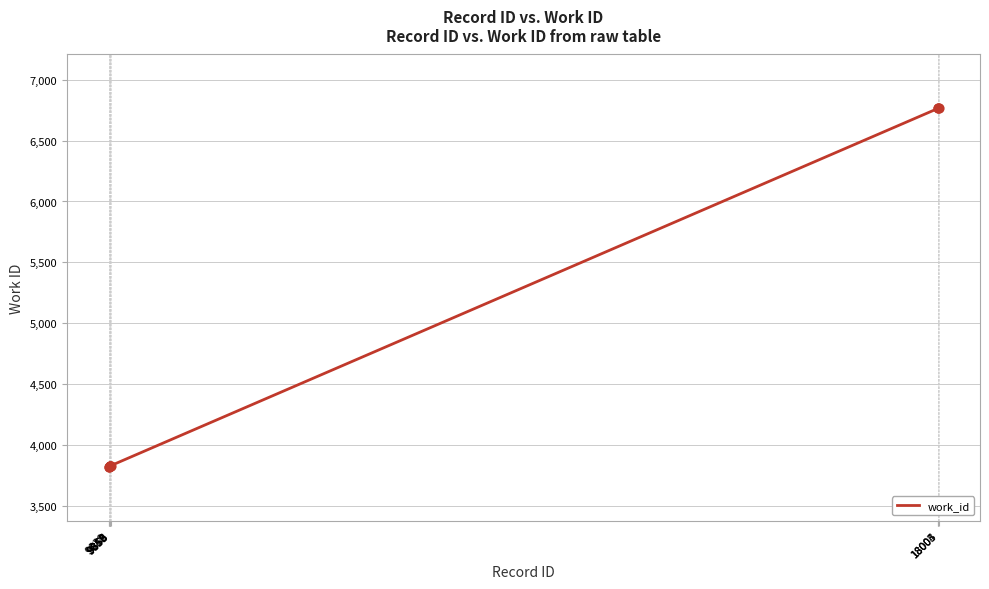

Approximately how many times larger is the value at 9856 compared to 9855?

1.0